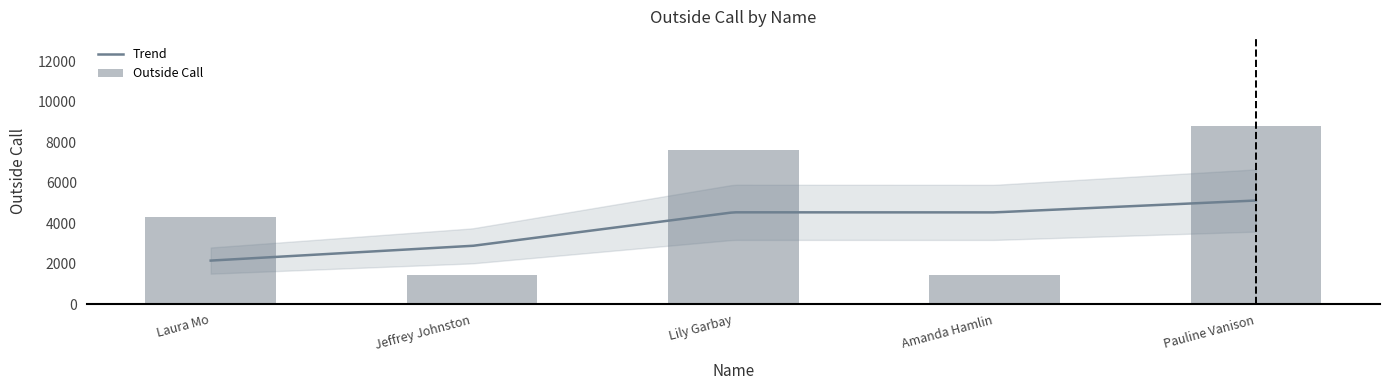

What is the sum of all values?

23649